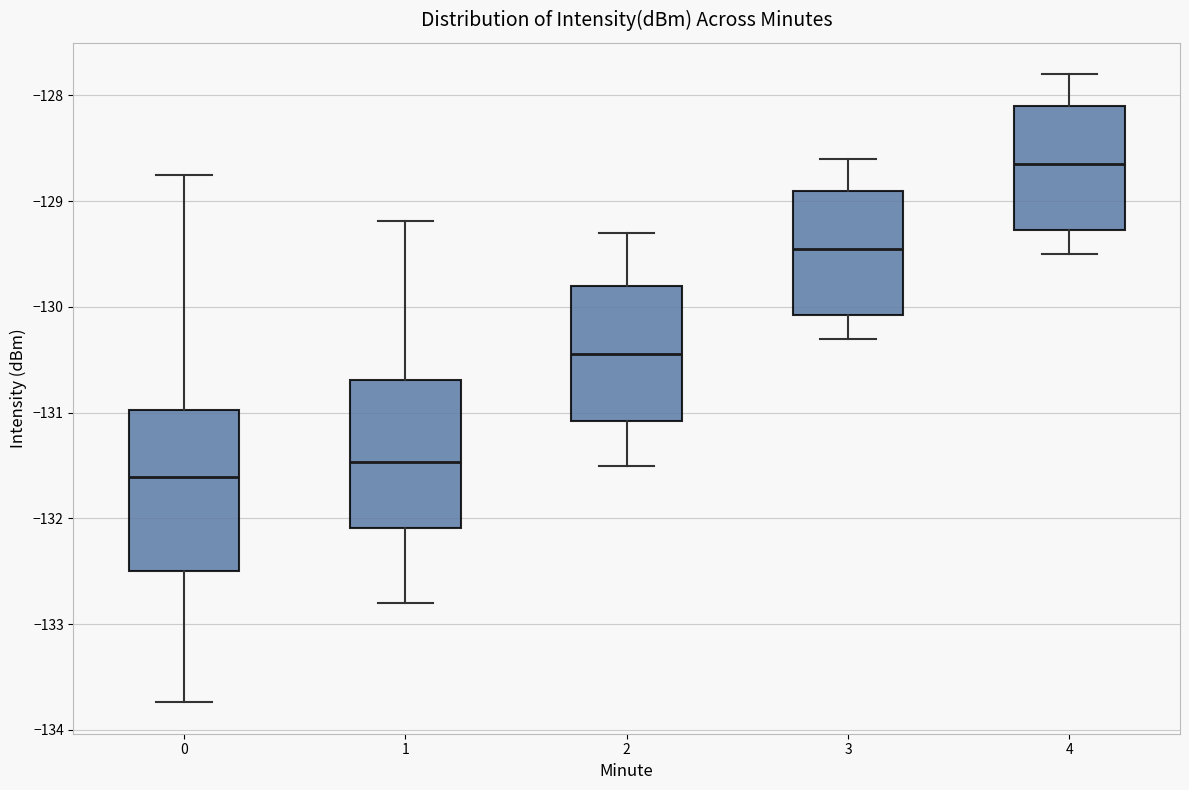

Where does the median line of the box at x = 4 sit on the y-axis? The values are not printed on the chart, so give them approximately, as read against the axis.

-128.6